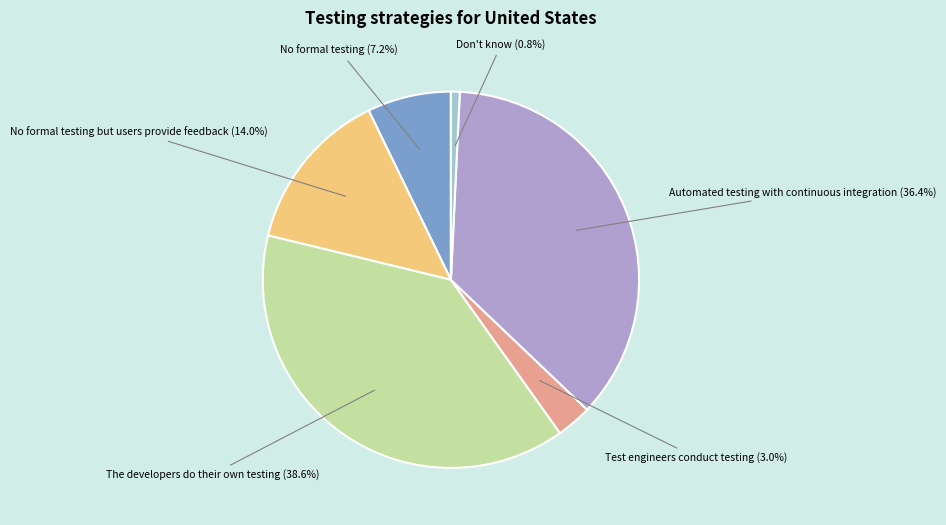

Count the number of slices in the pie.

6